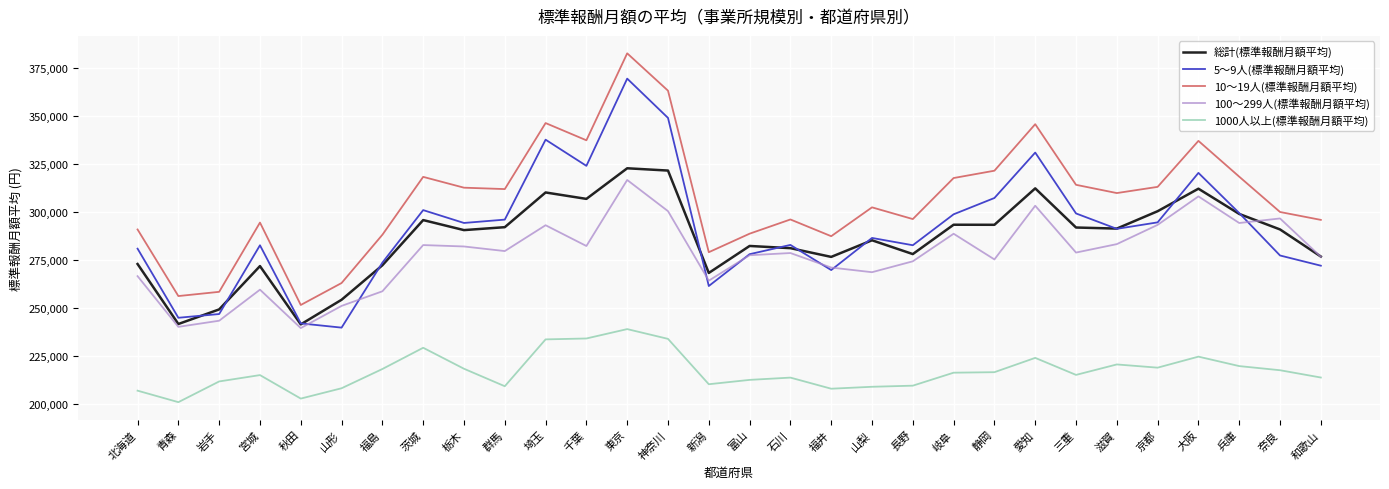

At which category is the sum across all series the highest?

東京